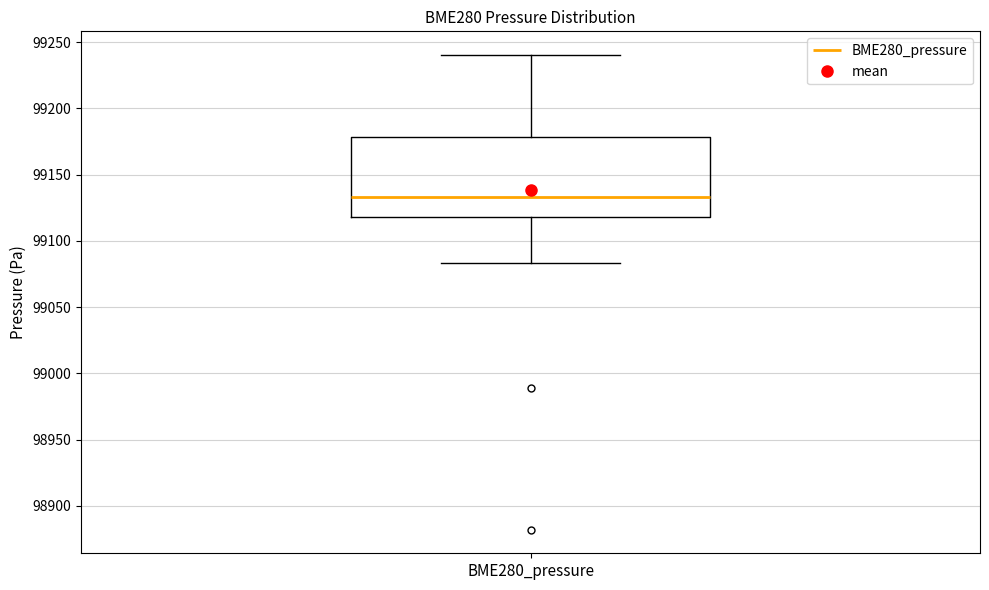

Where does the median line of the box for BME280_pressure sit on the y-axis? The values are not printed on the chart, so give them approximately, as read against the axis.

99135